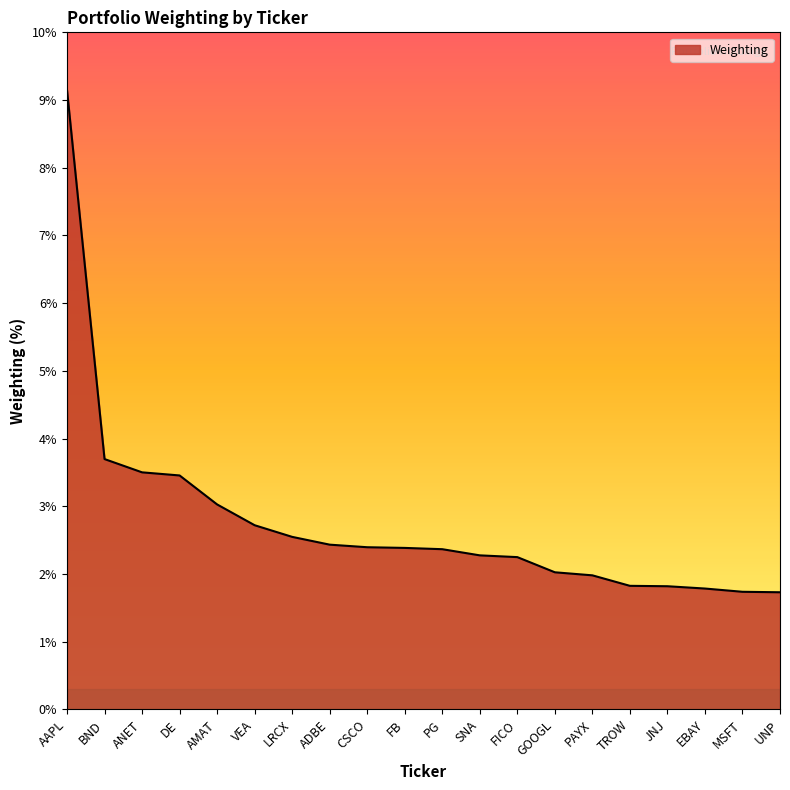

What position from the left is EBAY?

18